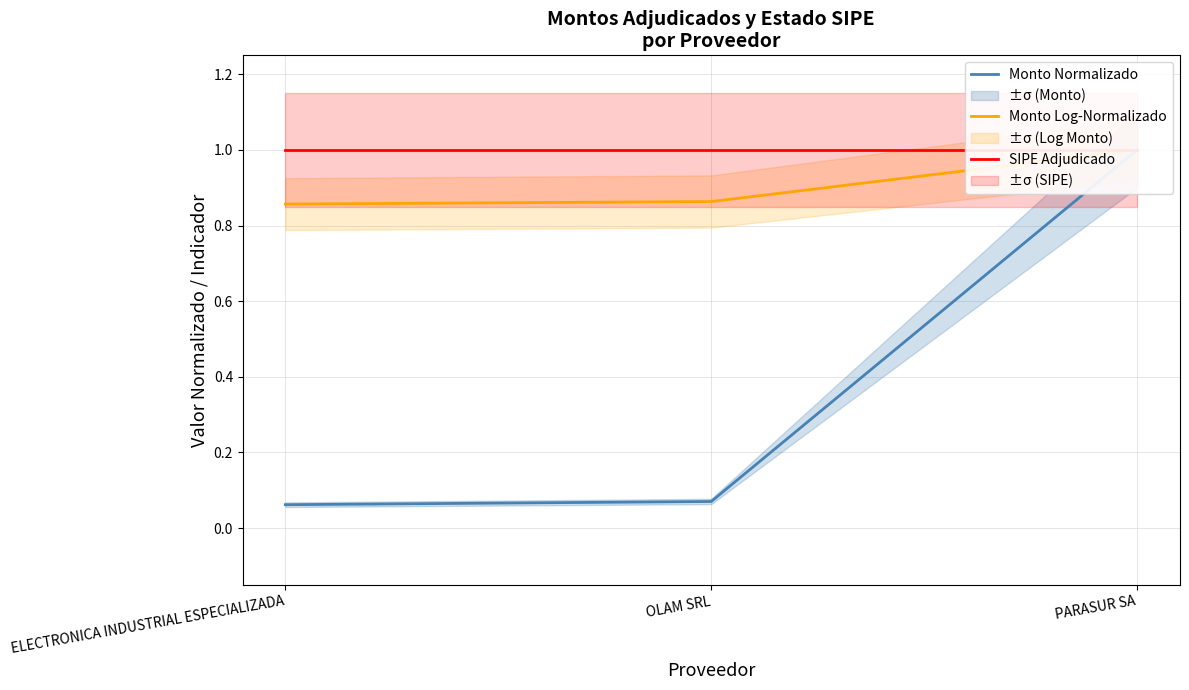

How many lines are shown in the chart?

3